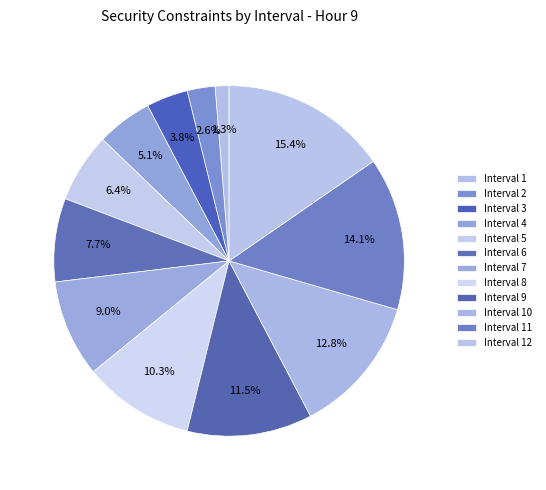

Rank the categories by value from lowest to highest.

Interval 1, Interval 2, Interval 3, Interval 4, Interval 5, Interval 6, Interval 7, Interval 8, Interval 9, Interval 10, Interval 11, Interval 12